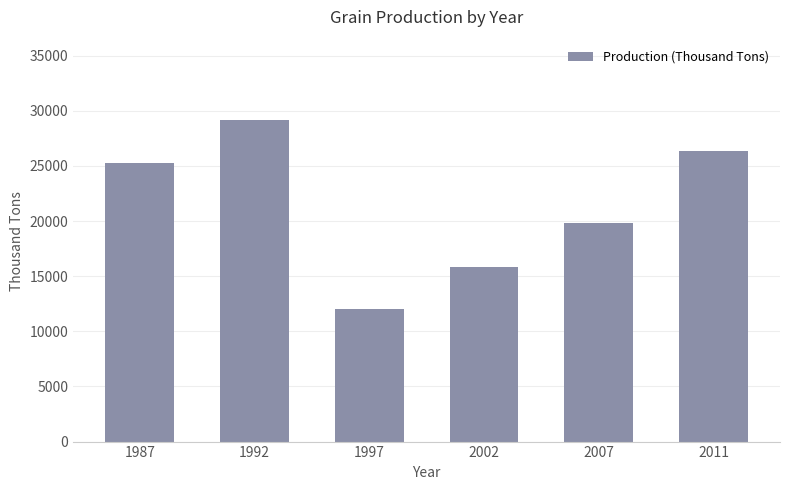

Rank the categories by value from lowest to highest.

1997, 2002, 2007, 1987, 2011, 1992